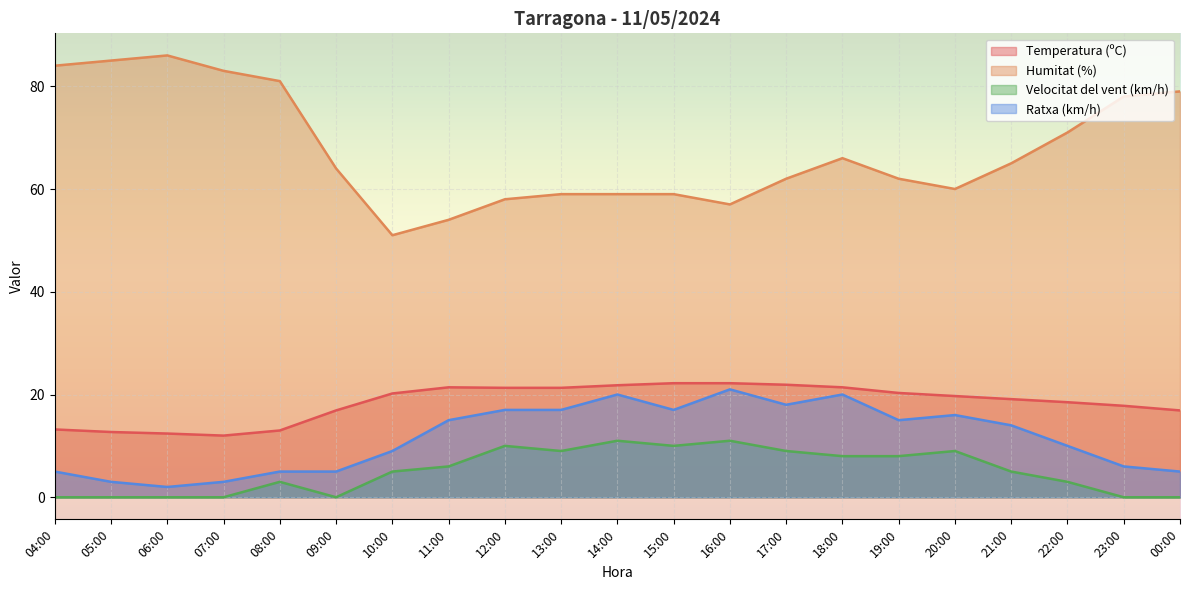

Reading left to right, transcribe all the data shown in this chart.

Temperatura (ºC): 13.2	12.7	12.4	12.0	13.0	16.9	20.2	21.4	21.3	21.3	21.8	22.2	22.2	21.9	21.4	20.3	19.7	19.1	18.5	17.8	16.9
Humitat (%): 84.0	85.0	86.0	83.0	81.0	64.0	51.0	54.0	58.0	59.0	59.0	59.0	57.0	62.0	66.0	62.0	60.0	65.0	71.0	78.0	79.0
Velocitat del vent (km/h): 0.0	0.0	0.0	0.0	3.0	0.0	5.0	6.0	10.0	9.0	11.0	10.0	11.0	9.0	8.0	8.0	9.0	5.0	3.0	0.0	0.0
Ratxa (km/h): 5.0	3.0	2.0	3.0	5.0	5.0	9.0	15.0	17.0	17.0	20.0	17.0	21.0	18.0	20.0	15.0	16.0	14.0	10.0	6.0	5.0